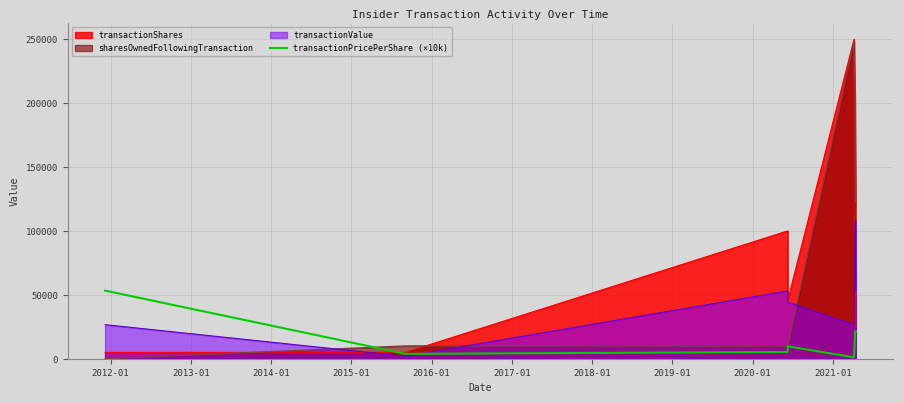

How many interior local peaks (higher than both neighbors) does the data have?

2